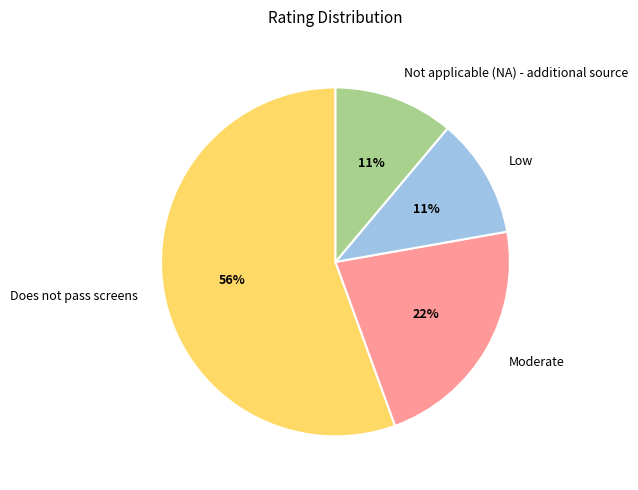

What percentage is the Low slice, to the nearest percent?

11%